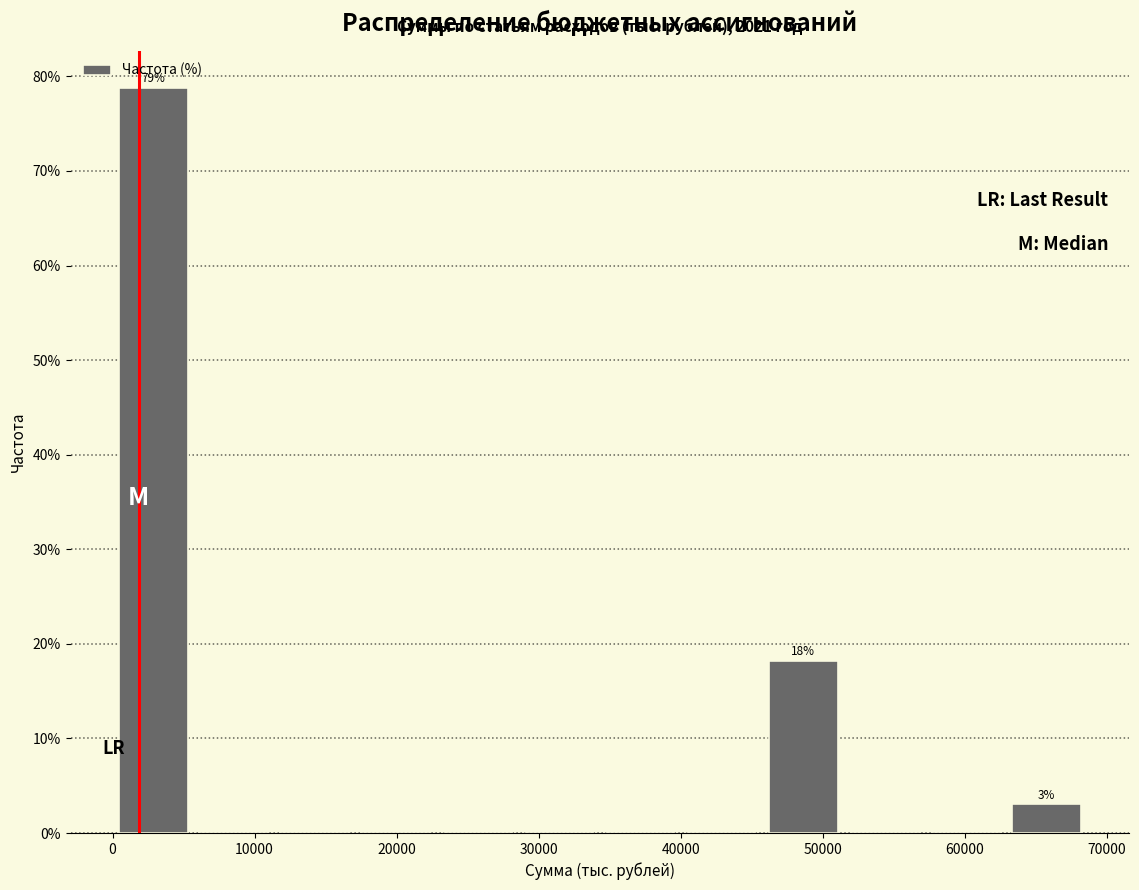

Over which range of the x-axis is the bar tallest?

0 to 6000